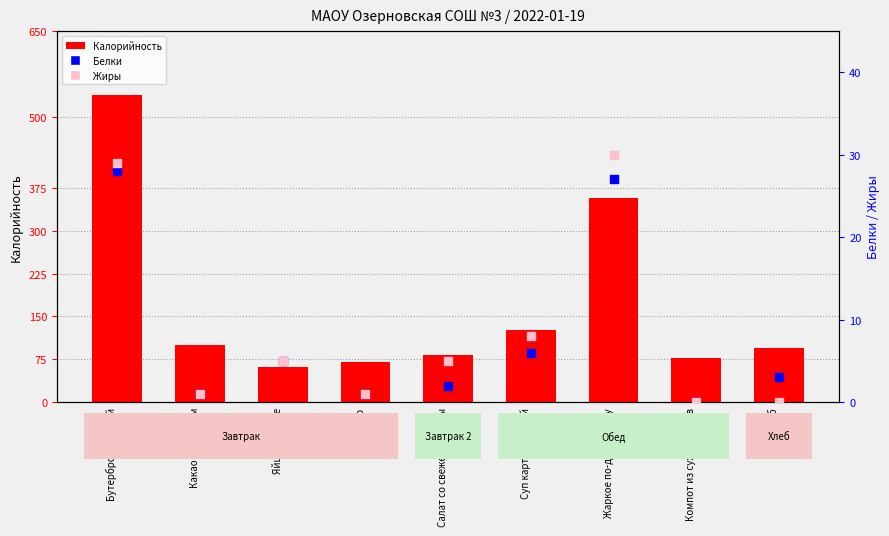

At how many categories does at least one series exceed 119?

3